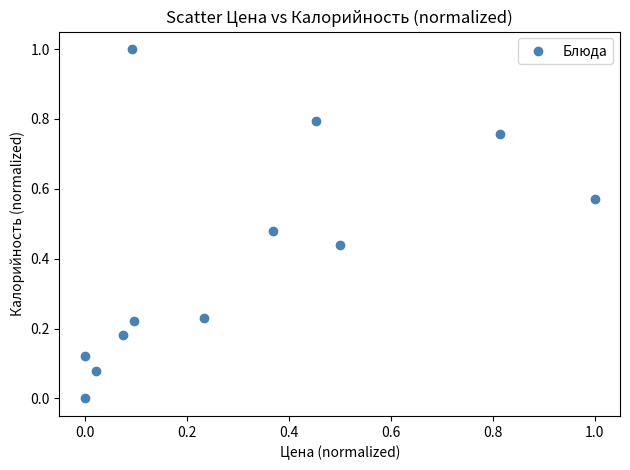

What is the range of X values (max minus min)?

1.0